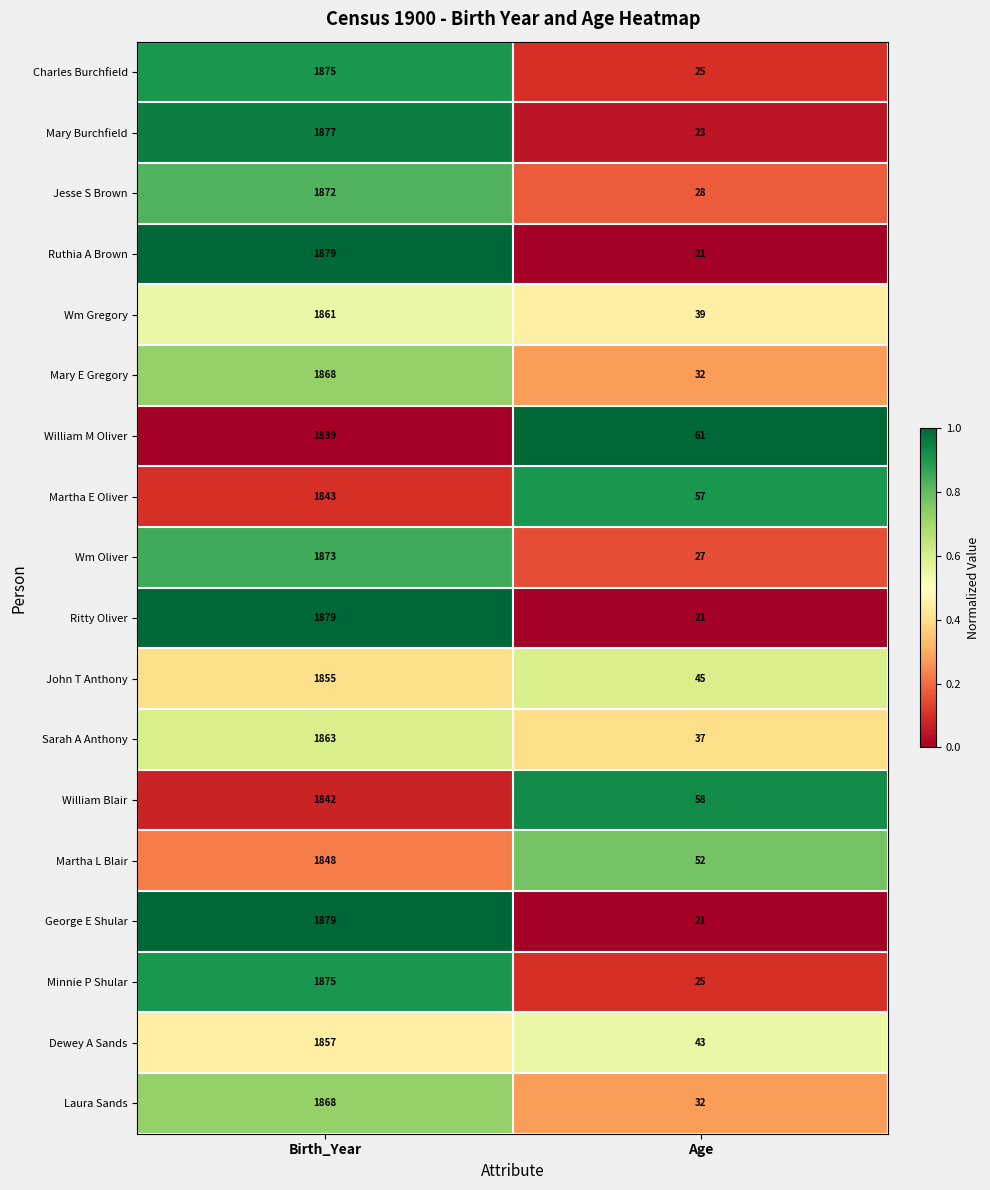

Is the value of Martha E Oliver at Birth_Year greater than the value of John T Anthony at Age?

Yes